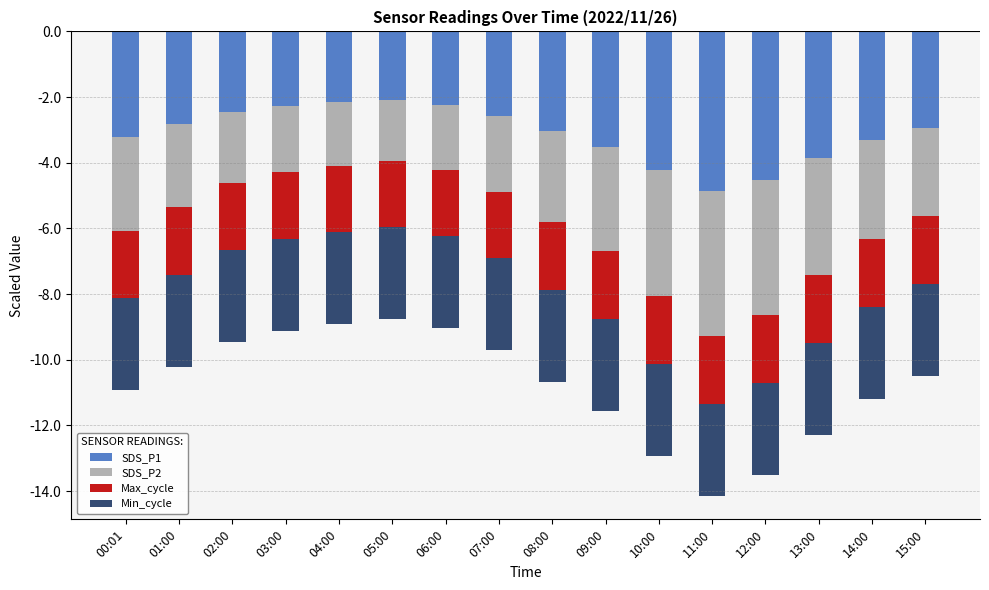

Reading left to right, transcribe all the data shown in this chart.

SDS_P1: -3.2	-2.8	-2.5	-2.3	-2.2	-2.1	-2.2	-2.6	-3.0	-3.5	-4.2	-4.9	-4.5	-3.9	-3.3	-3.0
SDS_P2: -2.9	-2.5	-2.2	-2.0	-1.9	-1.9	-2.0	-2.3	-2.8	-3.2	-3.9	-4.4	-4.1	-3.5	-3.0	-2.7
Max_cycle: -2.0	-2.1	-2.0	-2.0	-2.0	-2.0	-2.0	-2.0	-2.1	-2.1	-2.1	-2.1	-2.1	-2.1	-2.1	-2.1
Min_cycle: -2.8	-2.8	-2.8	-2.8	-2.8	-2.8	-2.8	-2.8	-2.8	-2.8	-2.8	-2.8	-2.8	-2.8	-2.8	-2.8